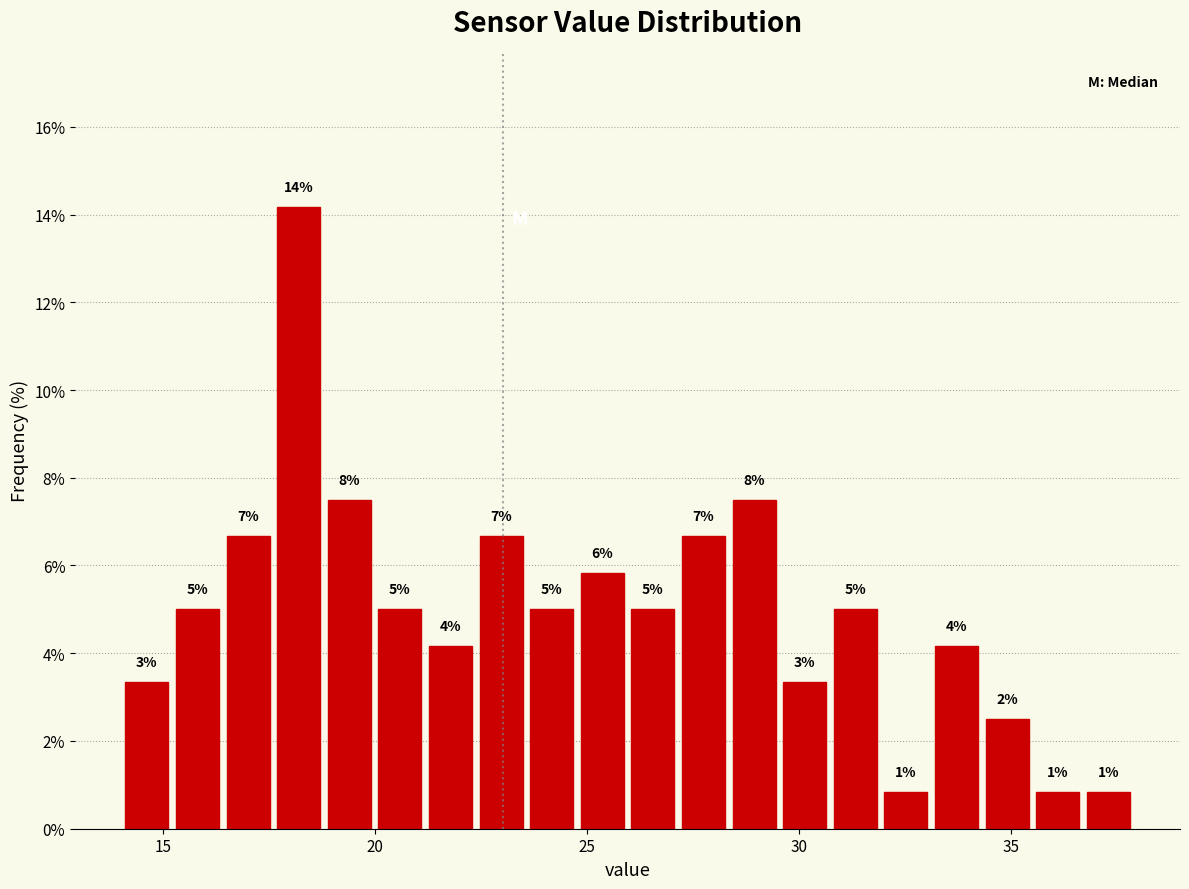

Around what value on the x-axis is the tallest bar? Give the approximate position of its centre, as read against the axis.

18.0